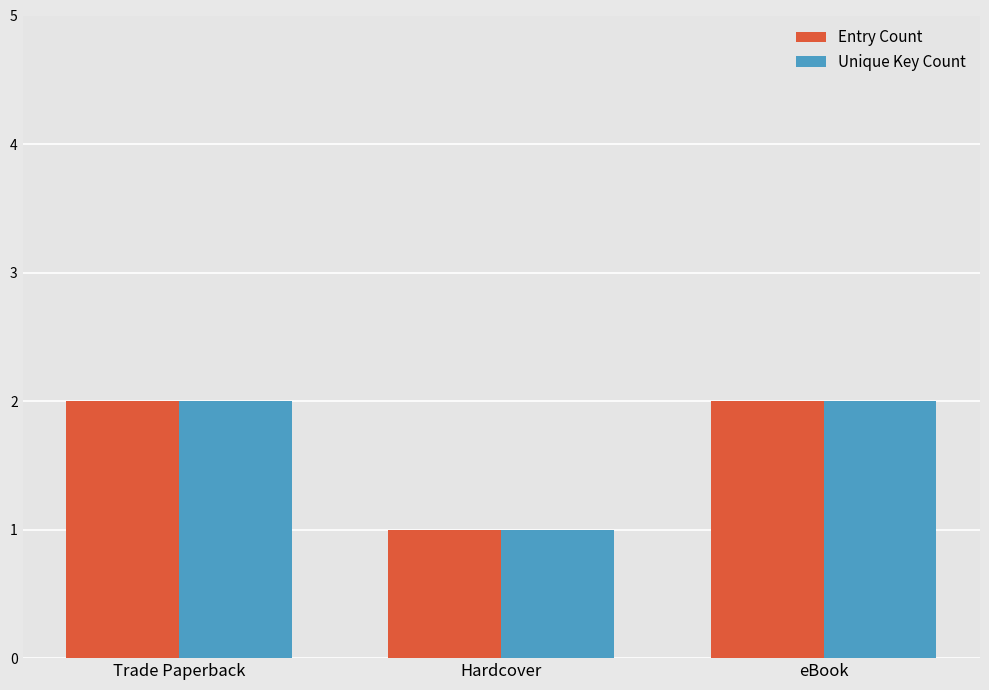

The value of Entry Count at Trade Paperback is 2. True or false?

True